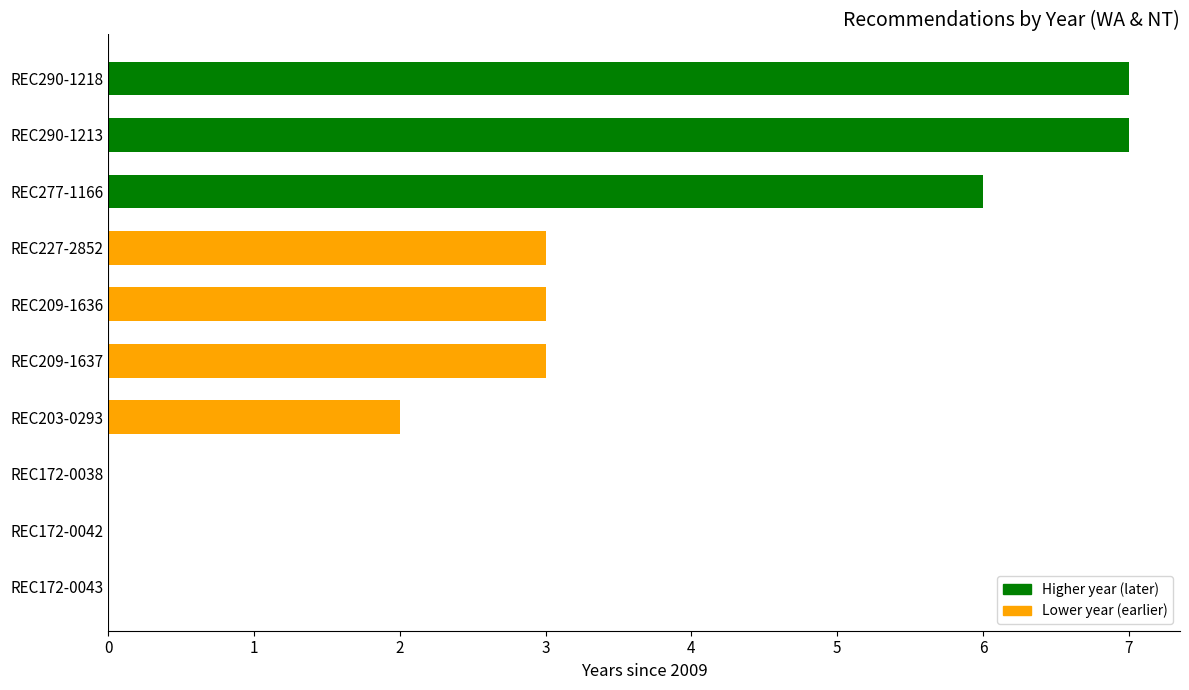

What is the sum of all values?

31